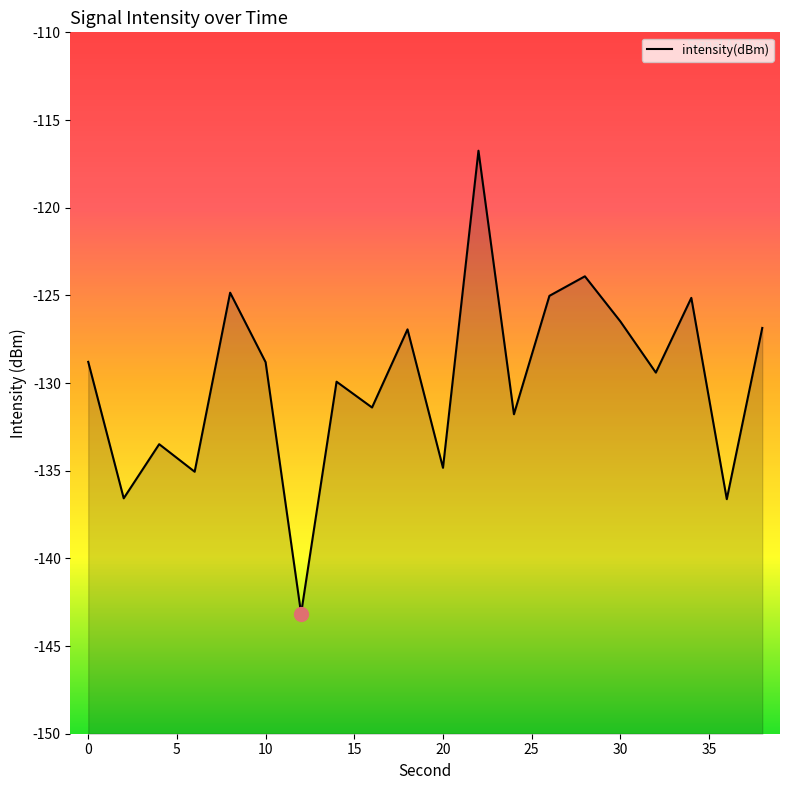

What is the value of the 19th point from the left?

-136.6